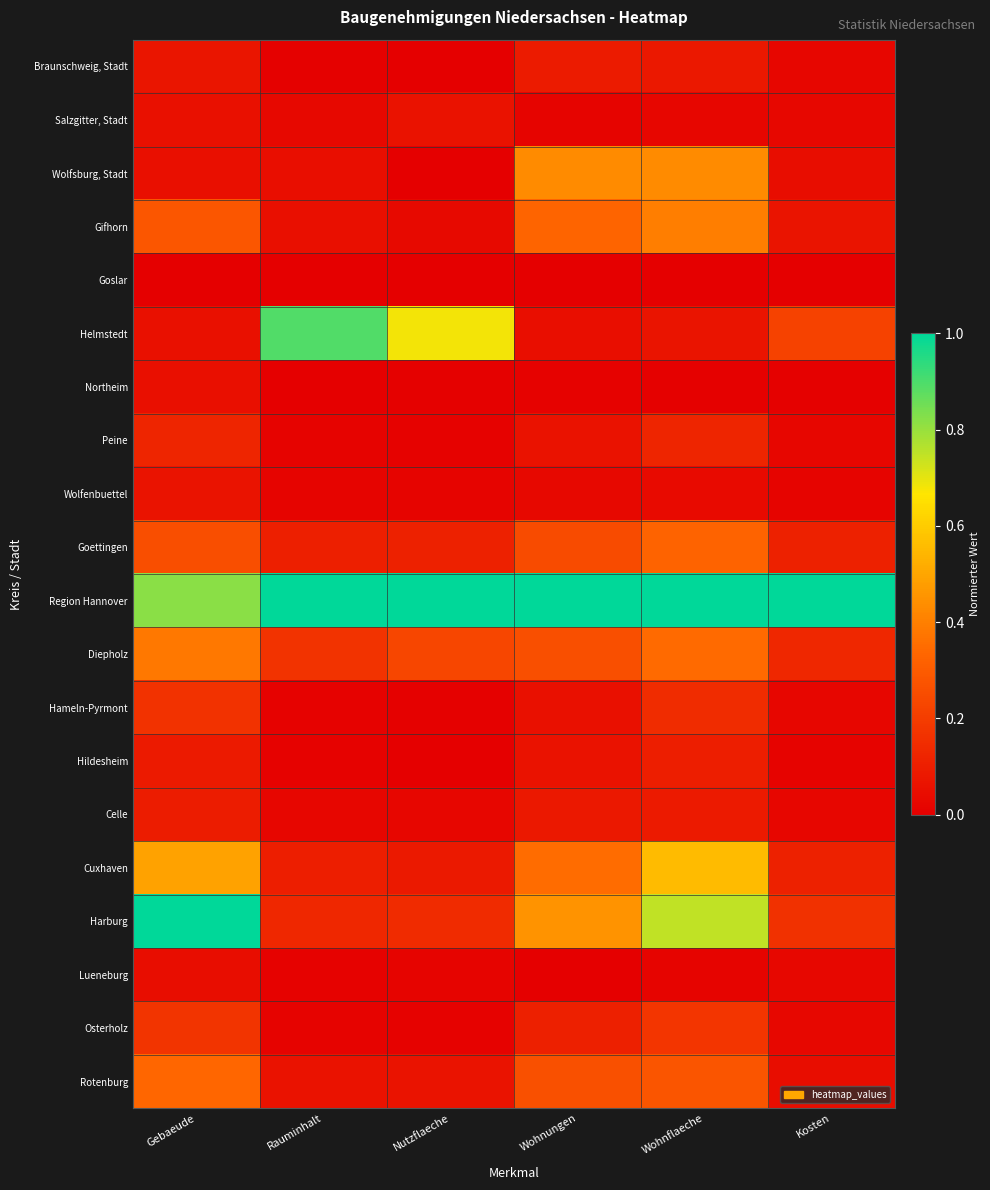

Count the number of categories in the chart.

6